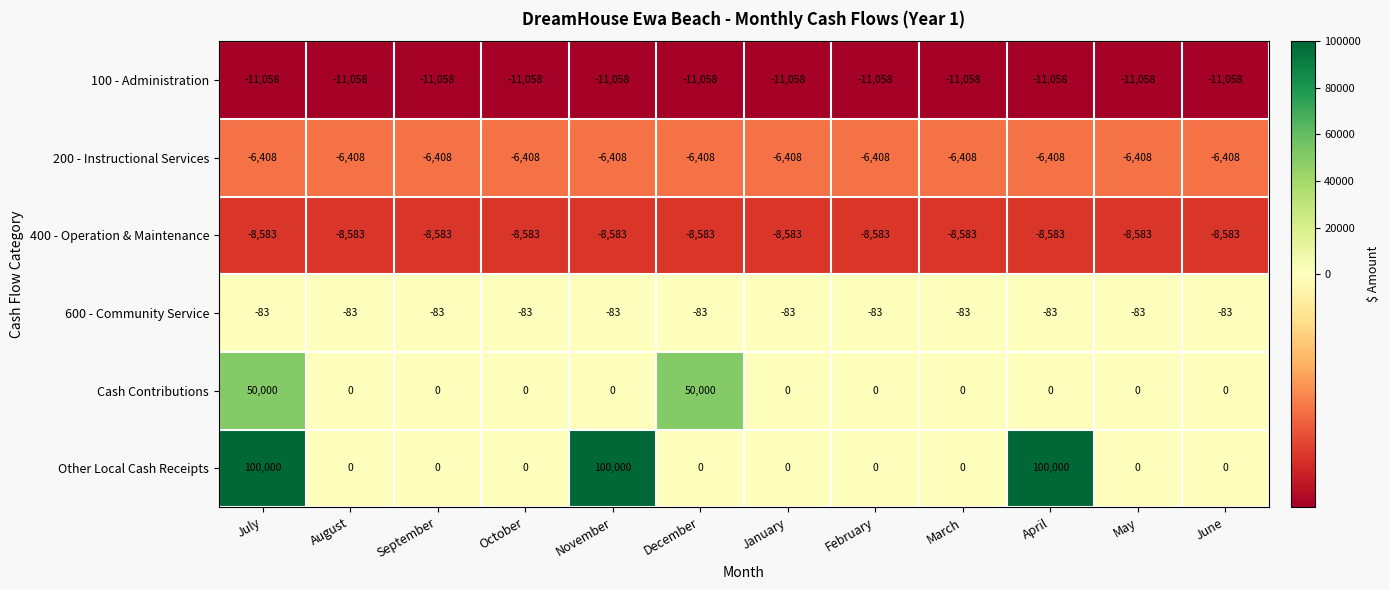

What is the maximum value shown in the chart?

100000